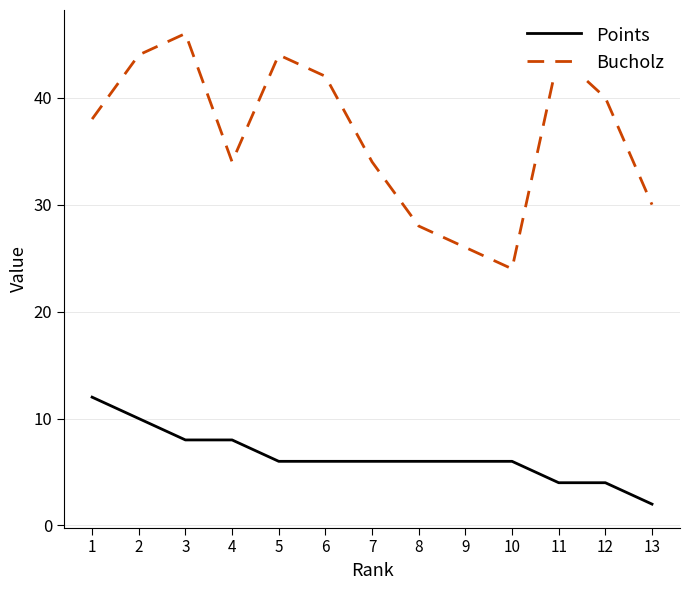

True or false: Points and Bucholz cross at least once.

False